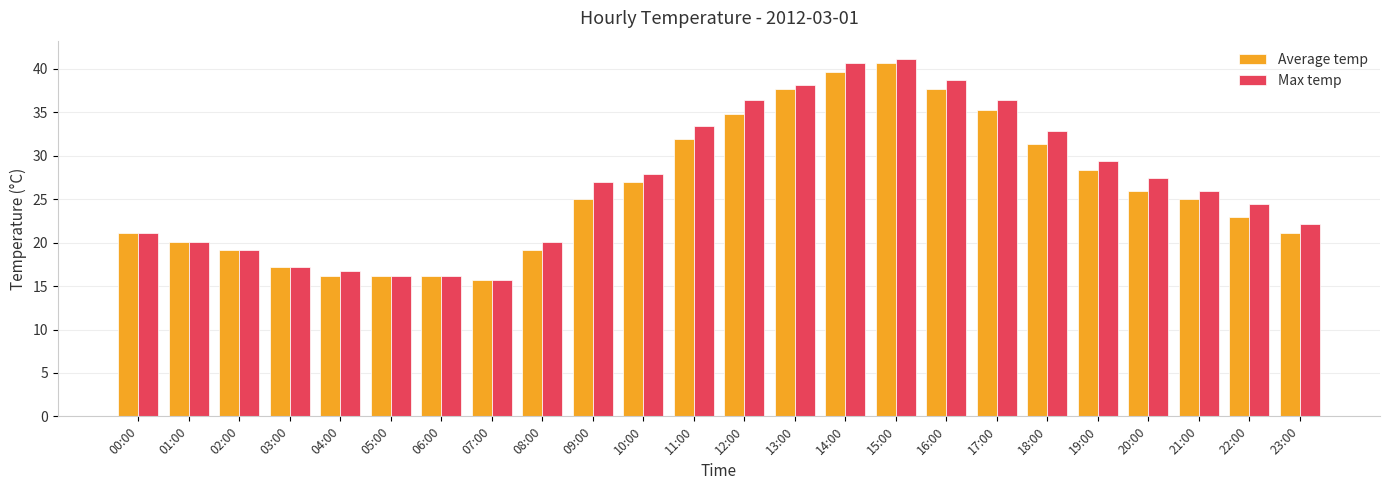

What is the sum of all Average temp values?

625.6